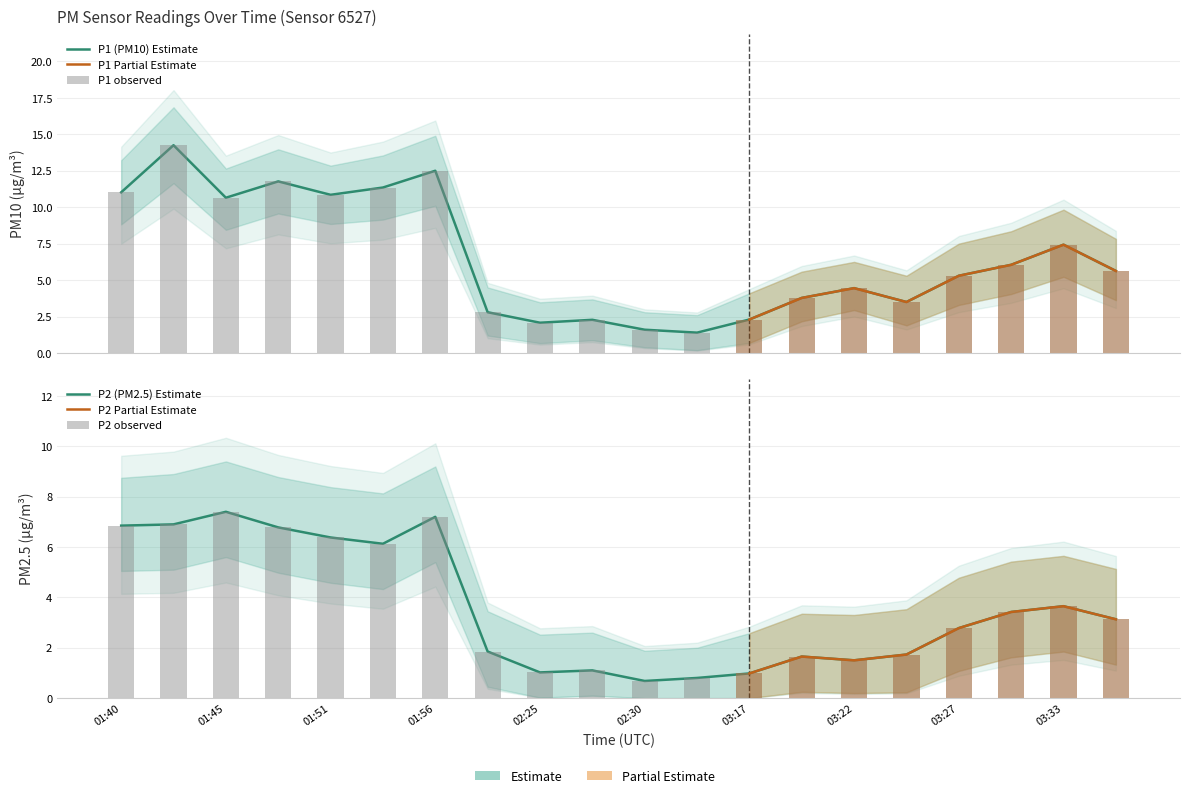

Reading left to right, list all the values displayed in this chart.

P1: 01:40=11.0	01:42=14.2	01:45=10.7	01:47=11.8	01:51=10.8	01:53=11.3	01:56=12.5	02:23=2.8	02:25=2.1	02:28=2.3	02:30=1.6	02:33=1.4	03:17=2.3	03:19=3.8	03:22=4.5	03:25=3.5	03:27=5.3	03:30=6.0	03:33=7.4	03:35=5.6
P2: 01:40=6.8	01:42=6.9	01:45=7.4	01:47=6.8	01:51=6.4	01:53=6.1	01:56=7.2	02:23=1.9	02:25=1.0	02:28=1.1	02:30=0.7	02:33=0.8	03:17=1.0	03:19=1.6	03:22=1.5	03:25=1.7	03:27=2.8	03:30=3.4	03:33=3.6	03:35=3.1